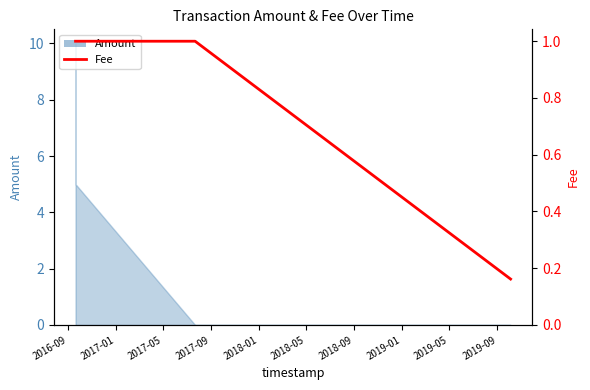

What value does the data have at 2016-09?

1.0